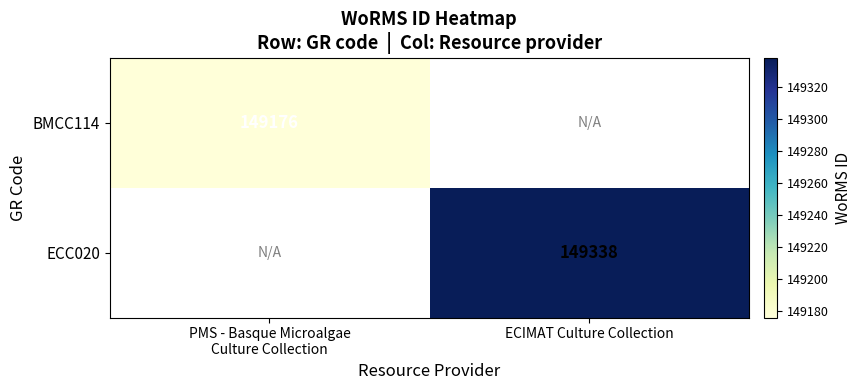

The value of ECC020 at ECIMAT Culture Collection is 201165. True or false?

False